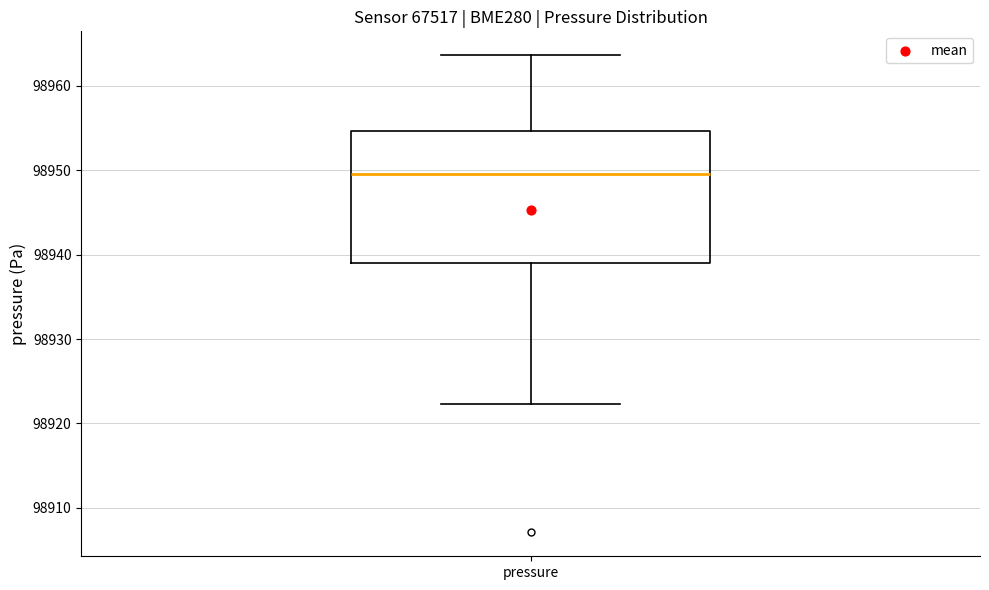

Transcribe this box plot: give where the median line is, the range the box spans, and where the two whiskers end, as read against the y-axis. The values are not printed on the chart, so give them approximately, as read against the axis.

median 98950, box 98939 to 98955, whiskers 98922 to 98964